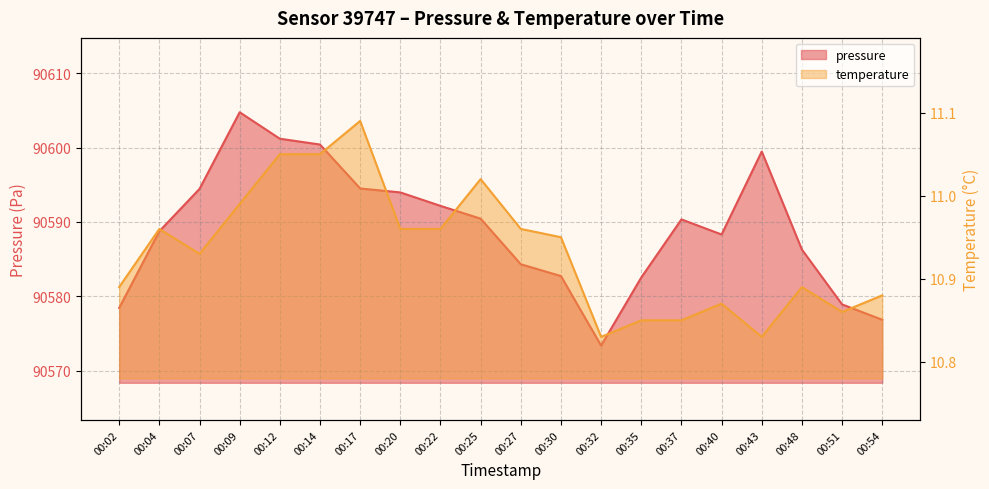

The value of pressure at 00:51 is 27562.6. True or false?

False